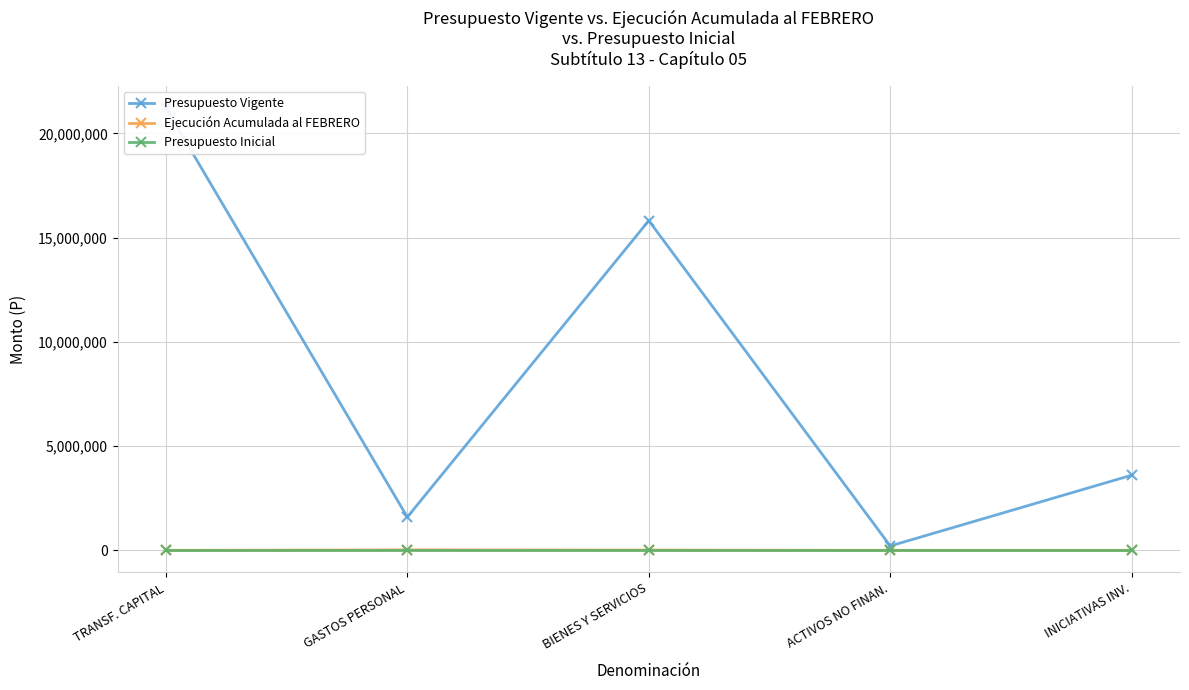

What is the difference between the maximum and minimum values in the Ejecución Acumulada al FEBRERO series?

20707